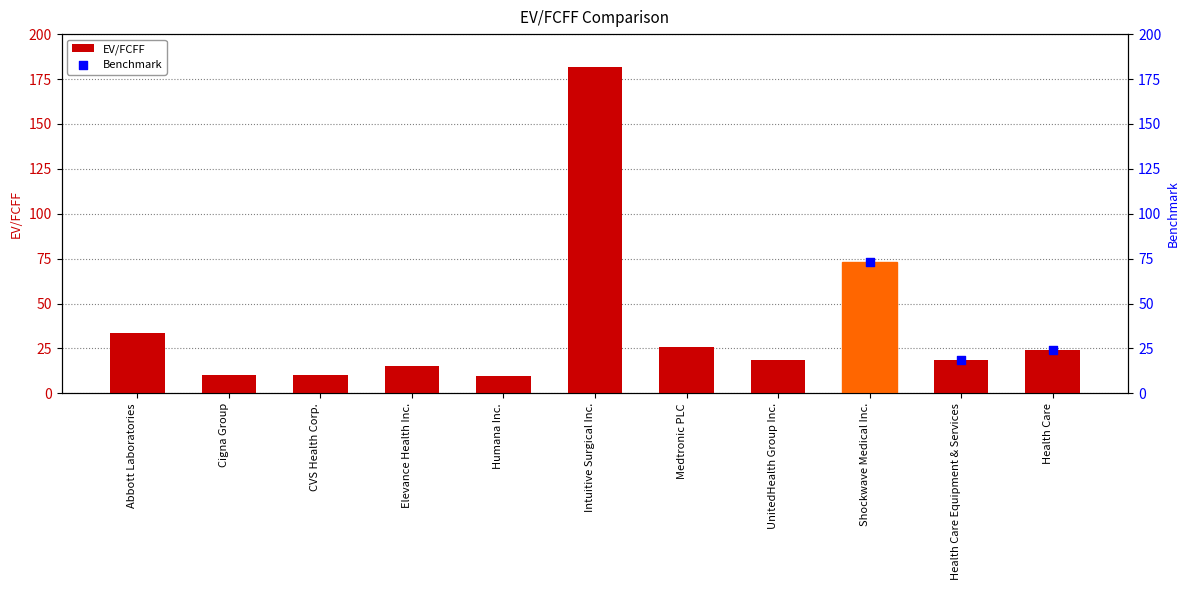

Between Abbott Laboratories and Humana Inc., which is larger?

Abbott Laboratories